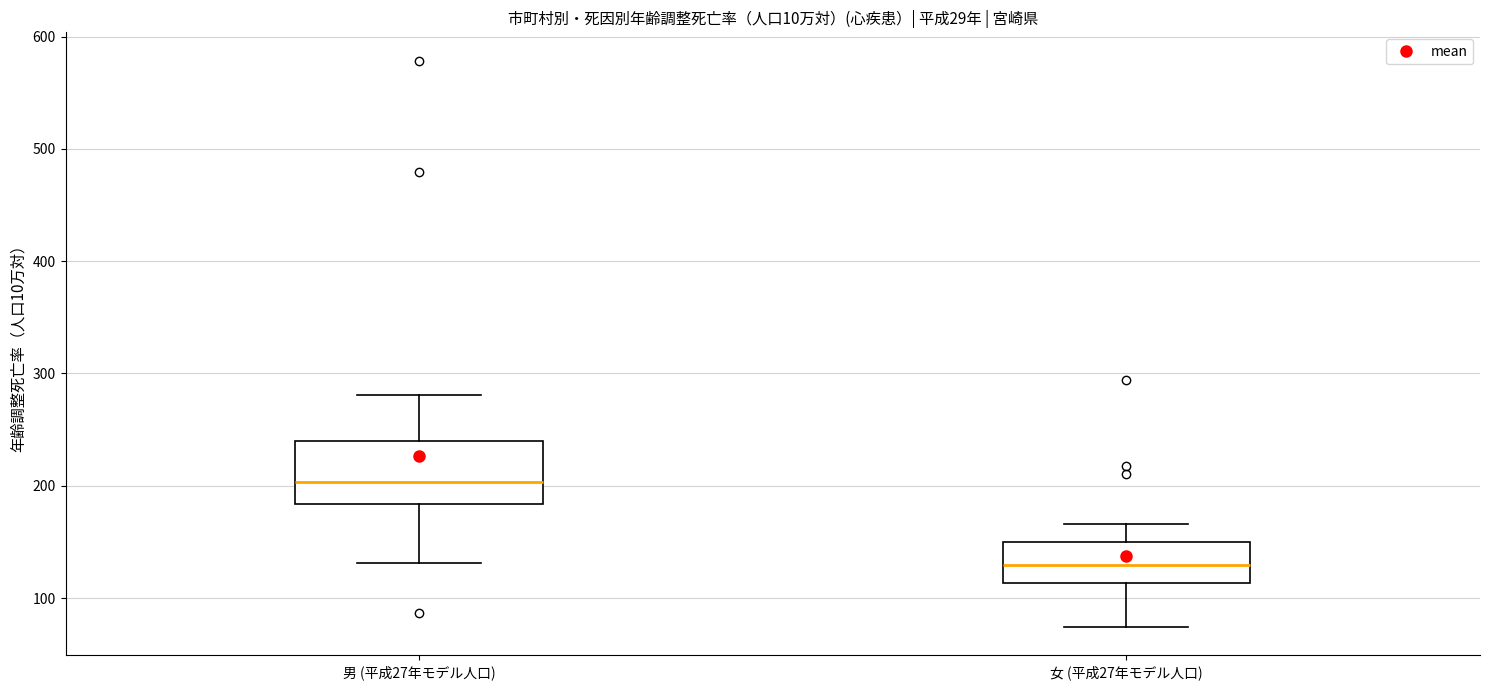

Reading left to right, transcribe this box plot: for each box, give where its median line is, the range the box spans, and where its two whiskers end, as read against the y-axis. The values are not printed on the chart, so give them approximately, as read against the axis.

男 (平成27年モデル人口): median 200, box 180 to 240, whiskers 130 to 280
女 (平成27年モデル人口): median 130, box 110 to 150, whiskers 70 to 170